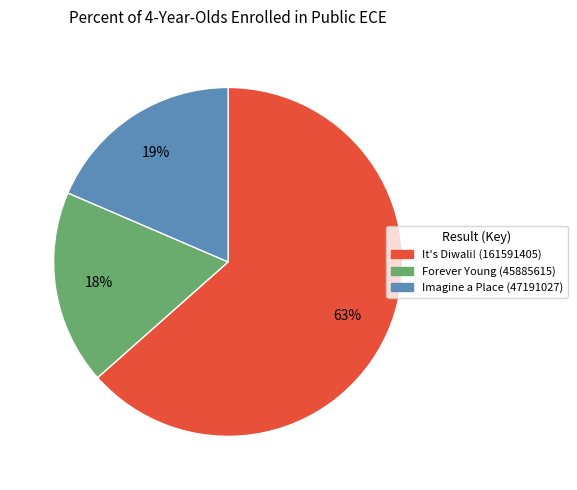

How many segments does this pie chart have?

3